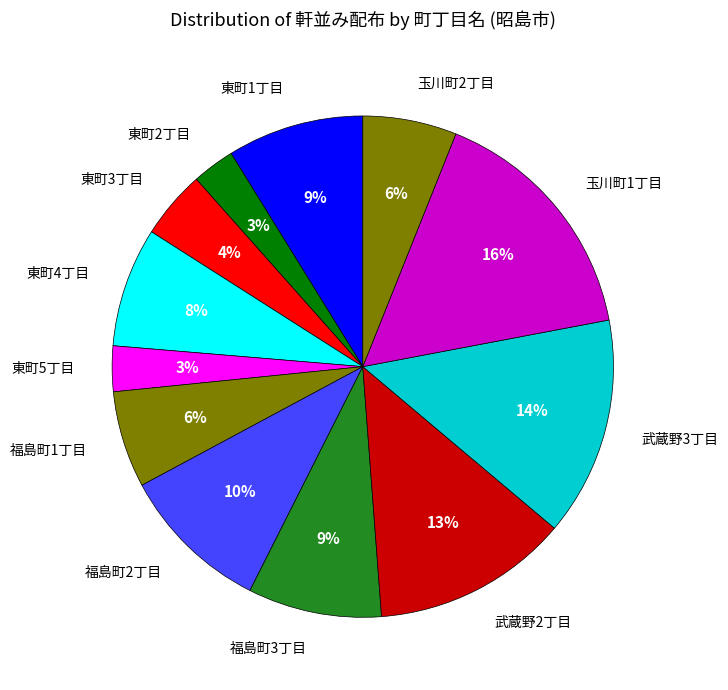

Which slice is the largest?

玉川町1丁目